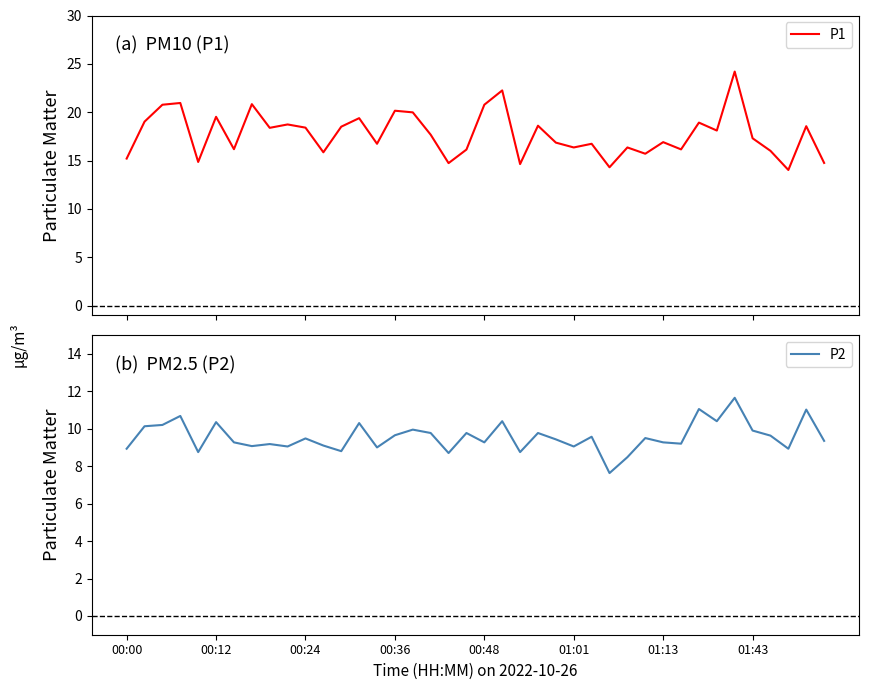

How many lines are shown in the chart?

2